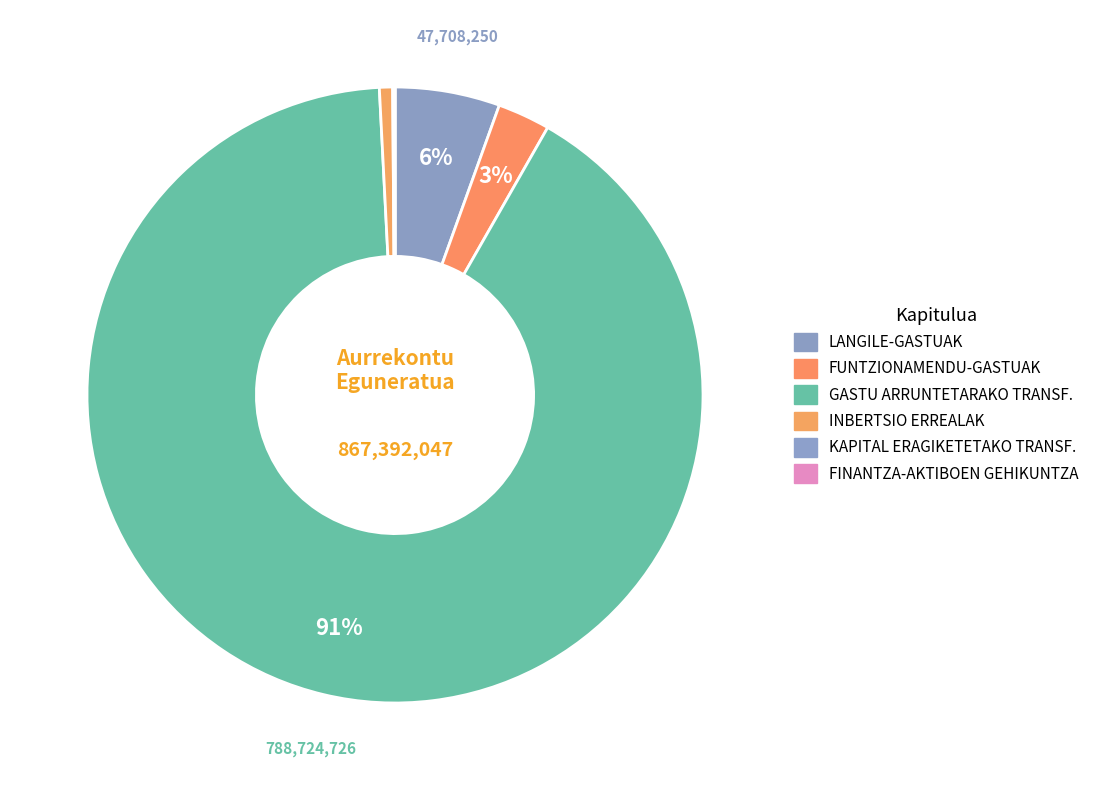

The LANGILE-GASTUAK slice represents 6% of the pie. True or false?

True